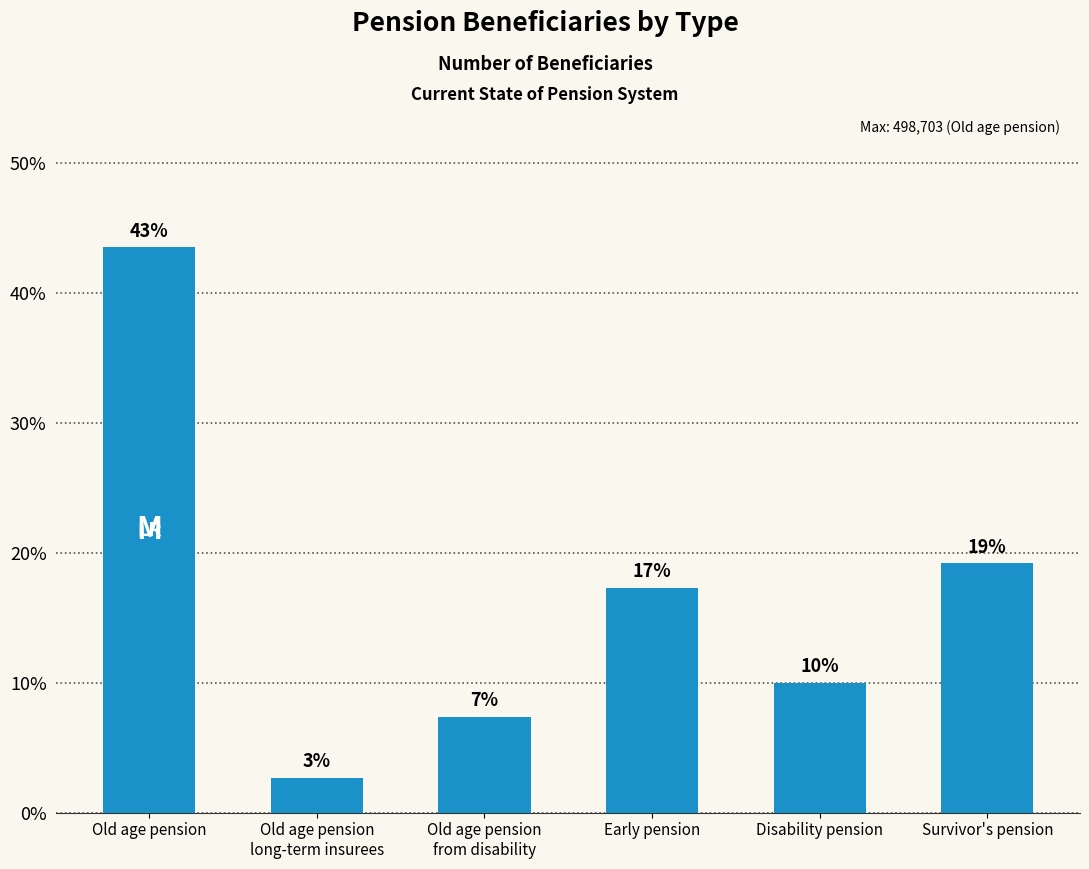

At which label is the value closest to 23?

Survivor's pension